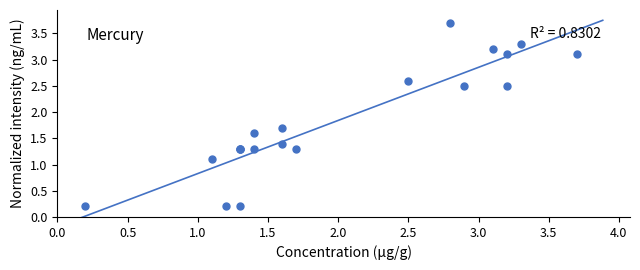

What Y value in the scatter plot is closest to 1?

1.1